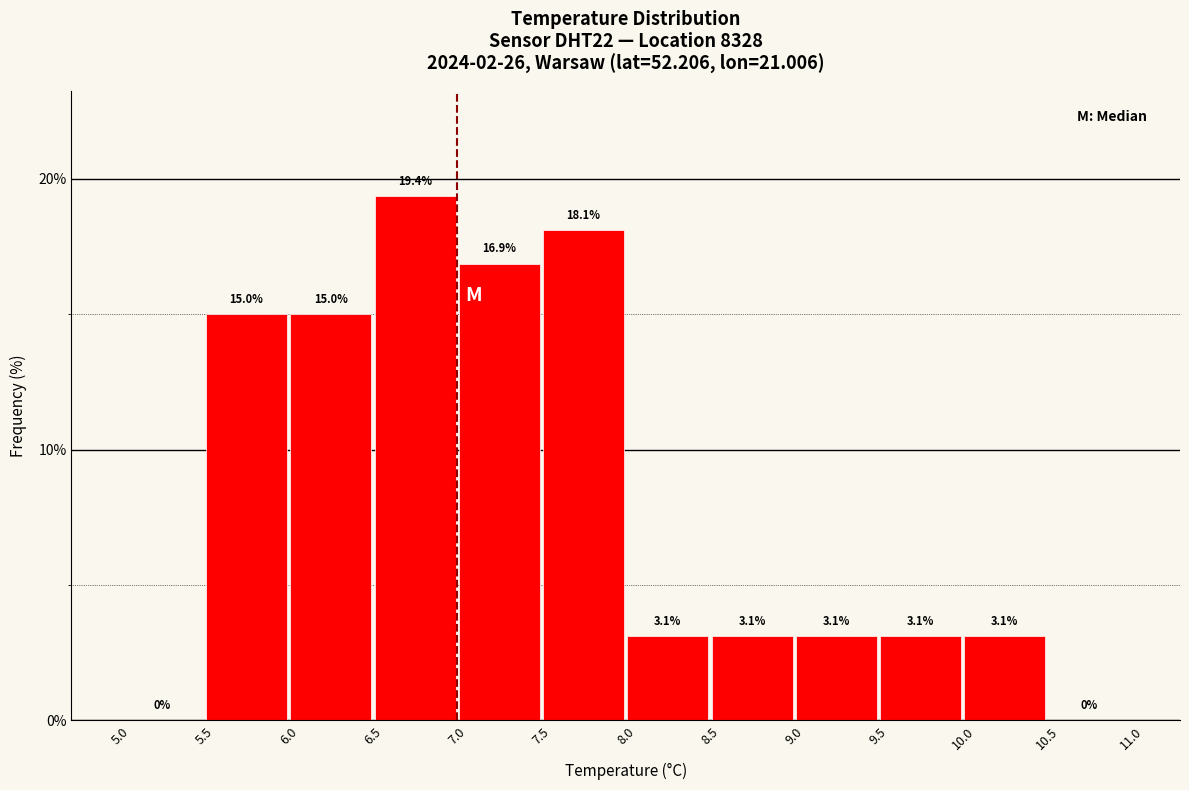

Reading left to right, list every bar in this chart as the range it spans on the x-axis followed by its height.

5.0 to 5.5: 0.0
5.5 to 6.0: 15.0
6.0 to 6.5: 15.0
6.5 to 7.0: 19.4
7.0 to 7.5: 16.9
7.5 to 8.0: 18.1
8.0 to 8.5: 3.1
8.5 to 9.0: 3.1
9.0 to 9.5: 3.1
9.5 to 10.0: 3.1
10.0 to 10.5: 3.1
10.5 to 11.0: 0.0